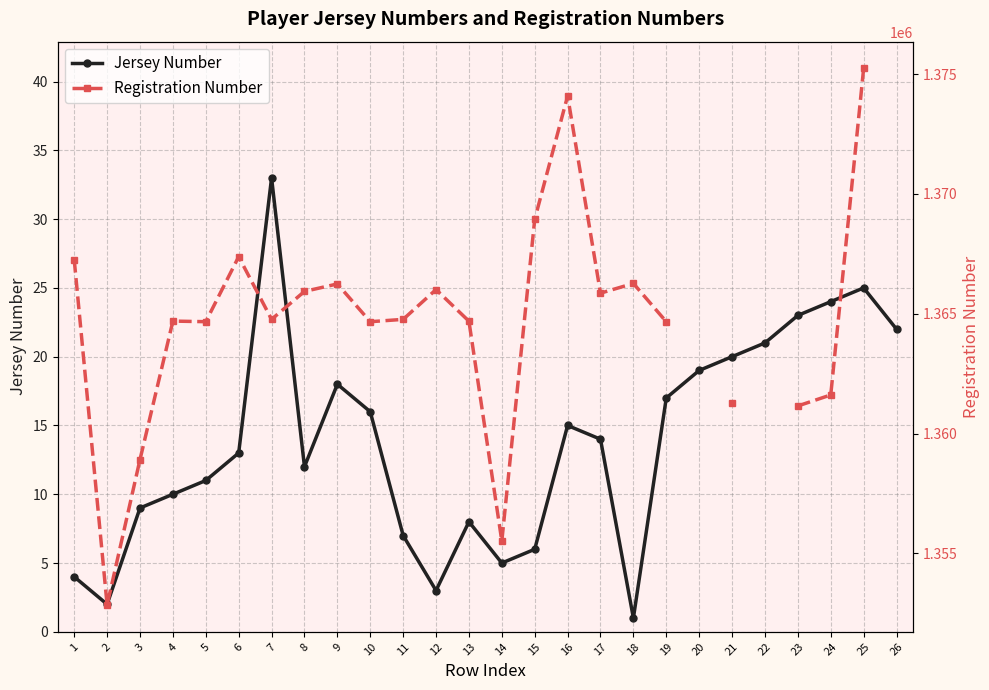

True or false: Jersey Number and Registration Number cross at least once.

False